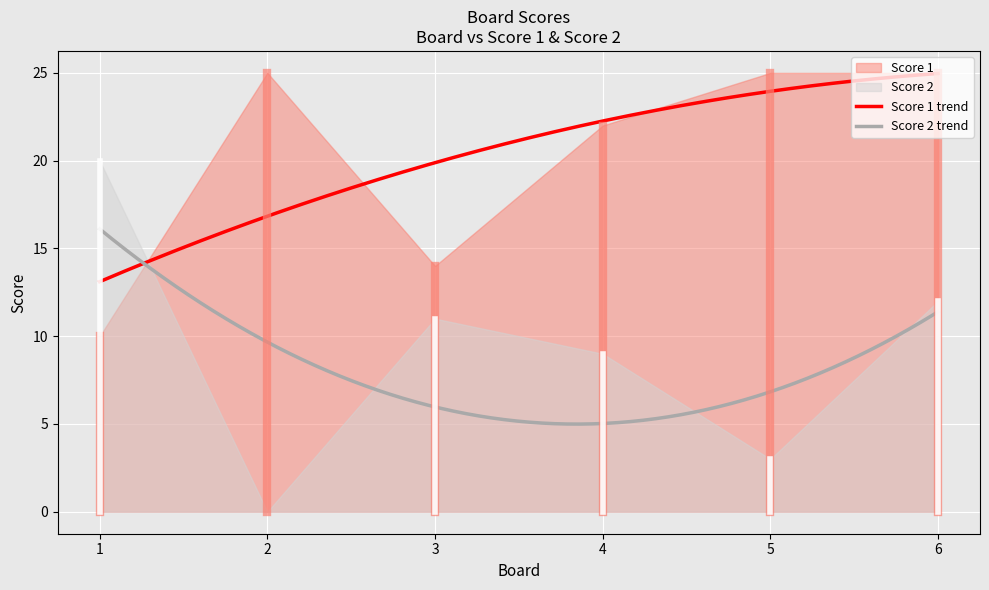

What is the greatest value displayed?

25